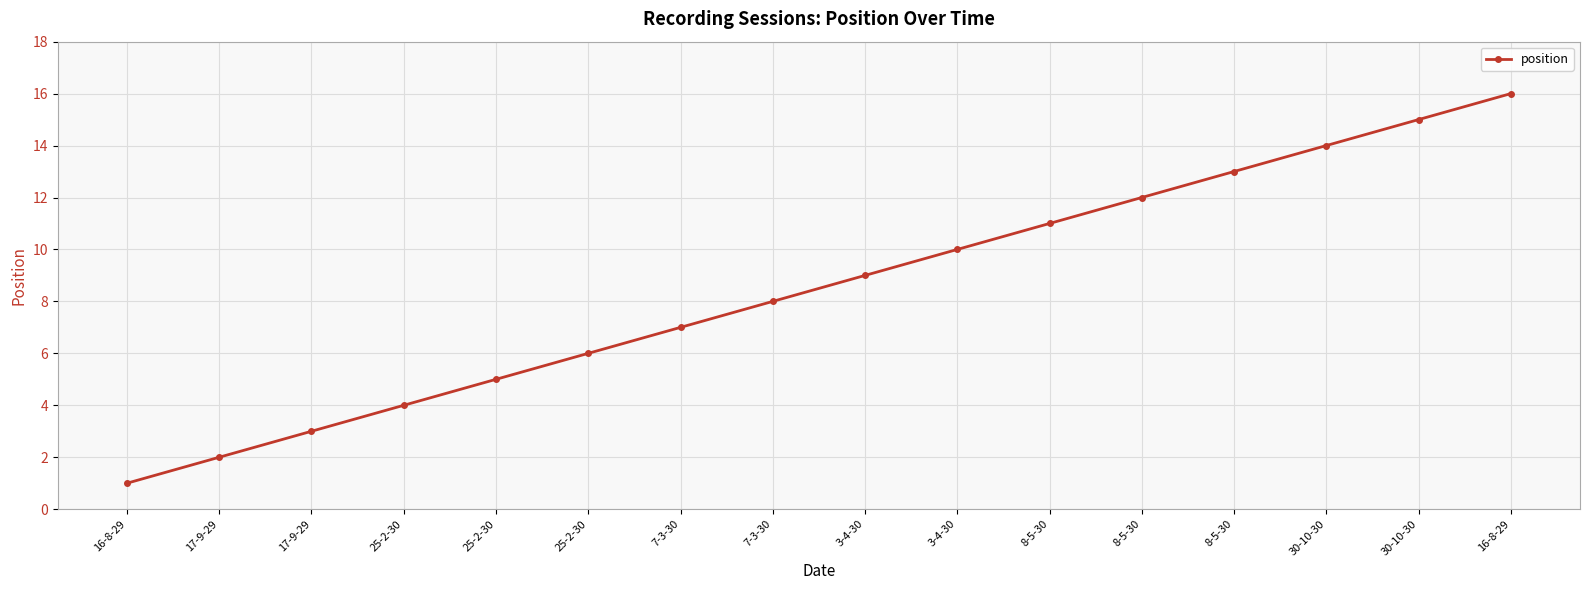

Reading right to left, extract all data points from this chart.

16	15	14	13	12	11	10	9	8	7	6	5	4	3	2	1